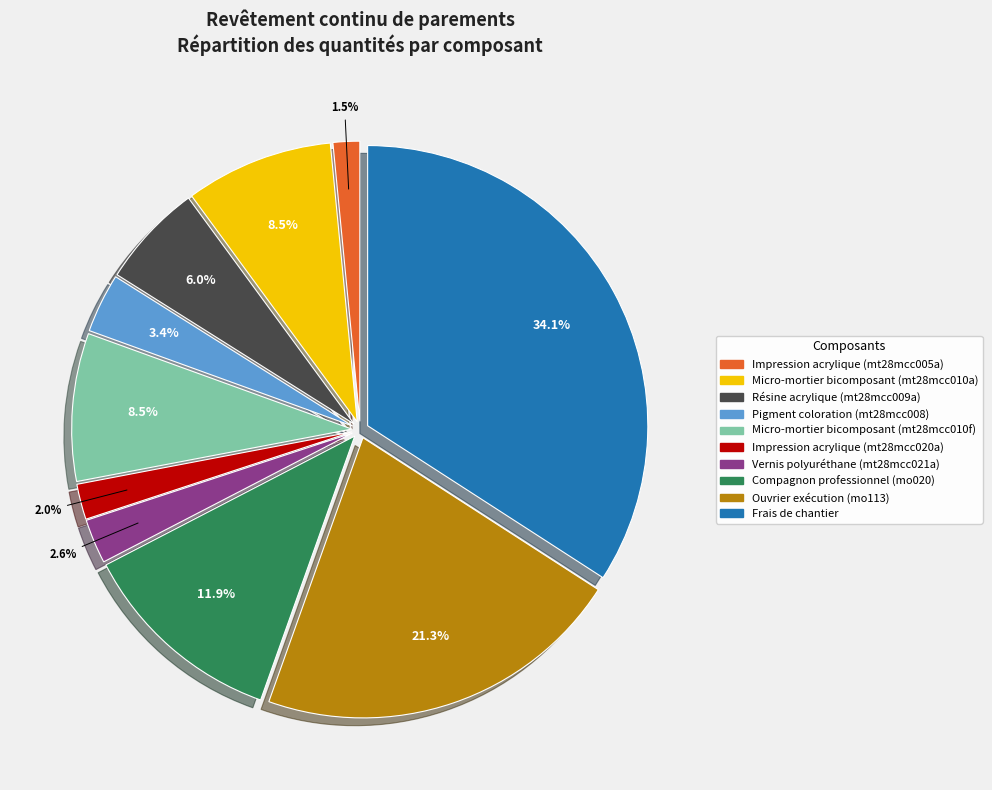

Which slice is the largest?

Frais de chantier